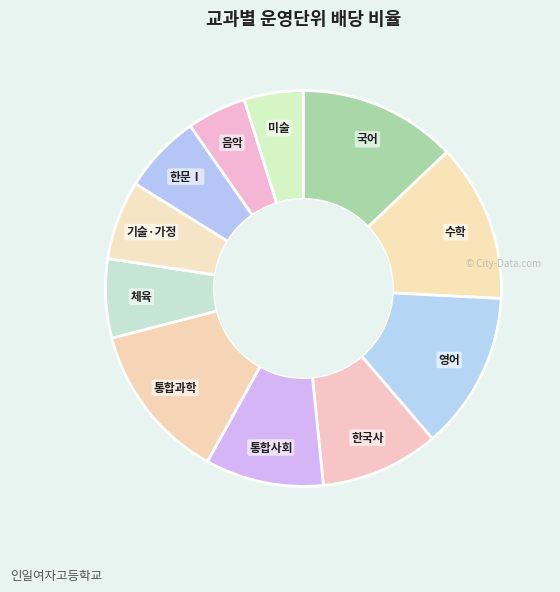

Is it true that 통합과학 is 25% of the pie?

False